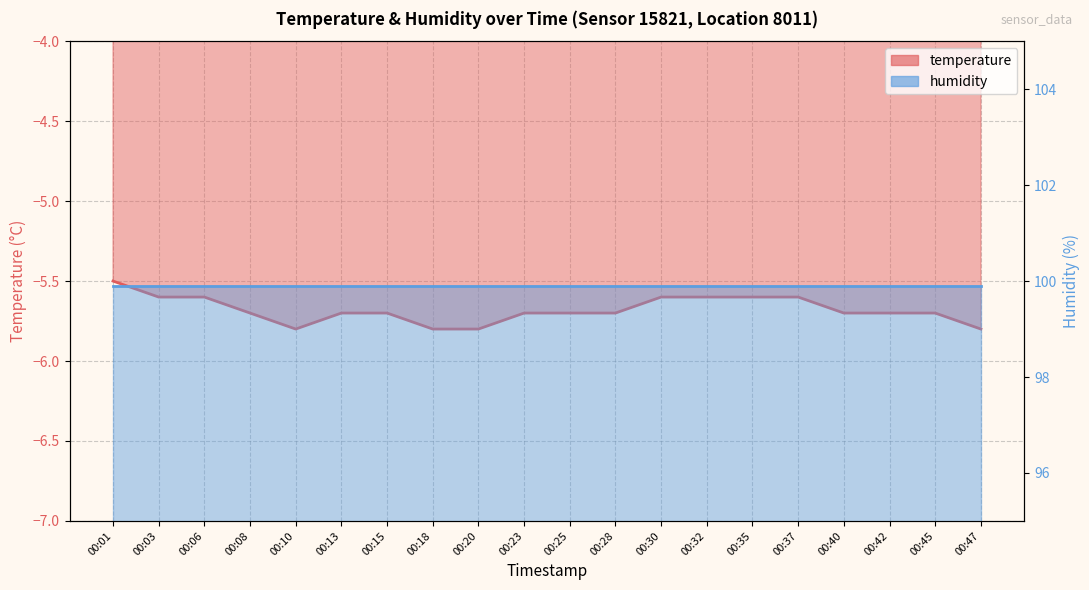

The value at 00:01 is -3.6. True or false?

False